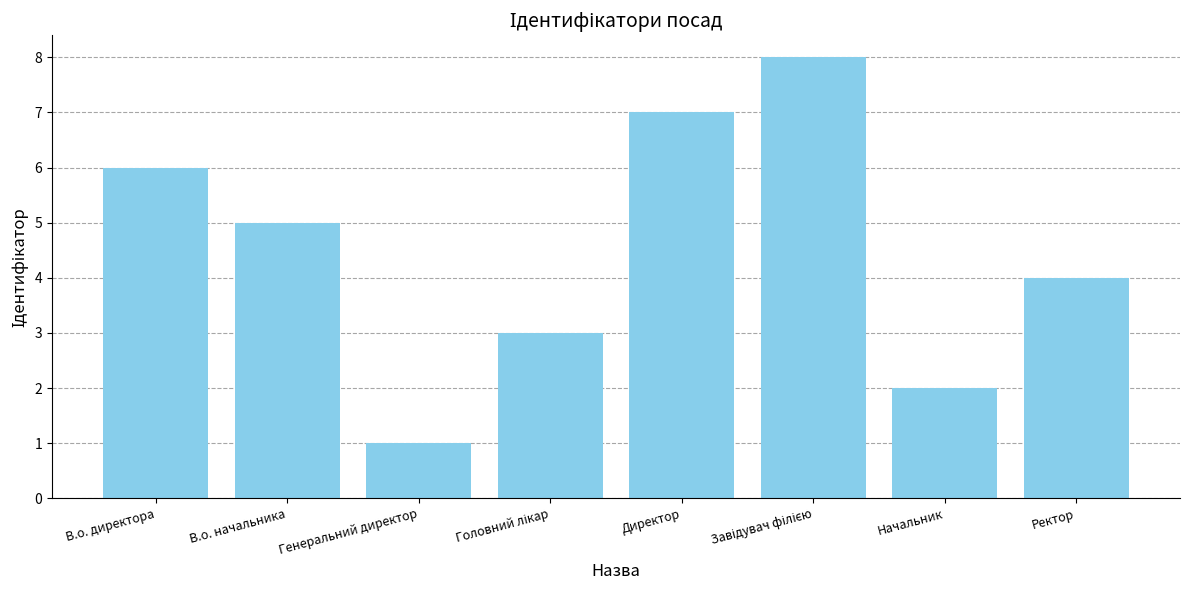

Read the value at В.о. начальника.

5